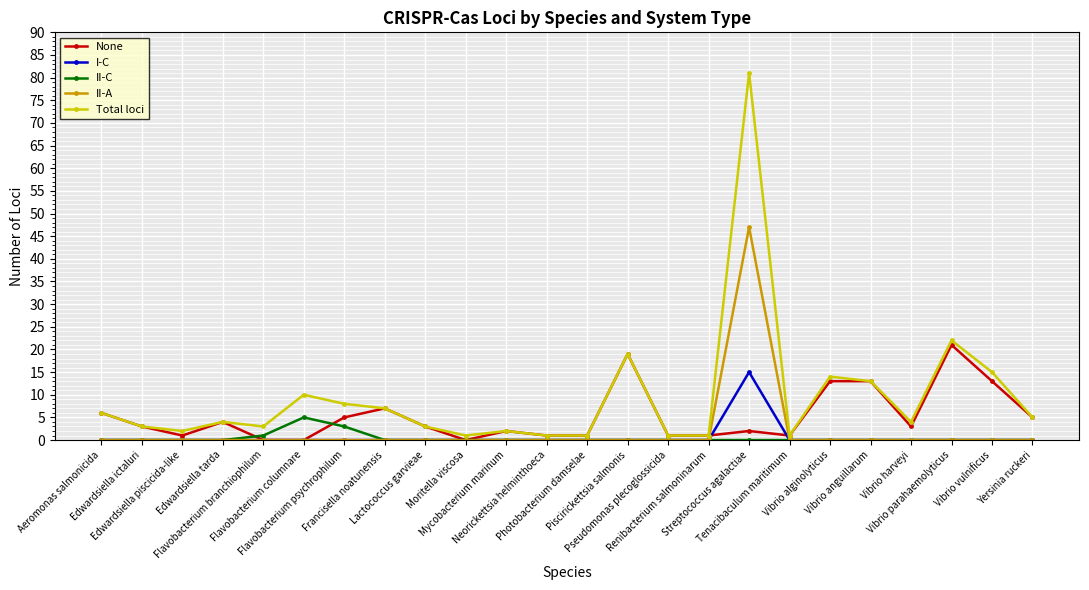

How many II-C values are between 0 and 1?

22